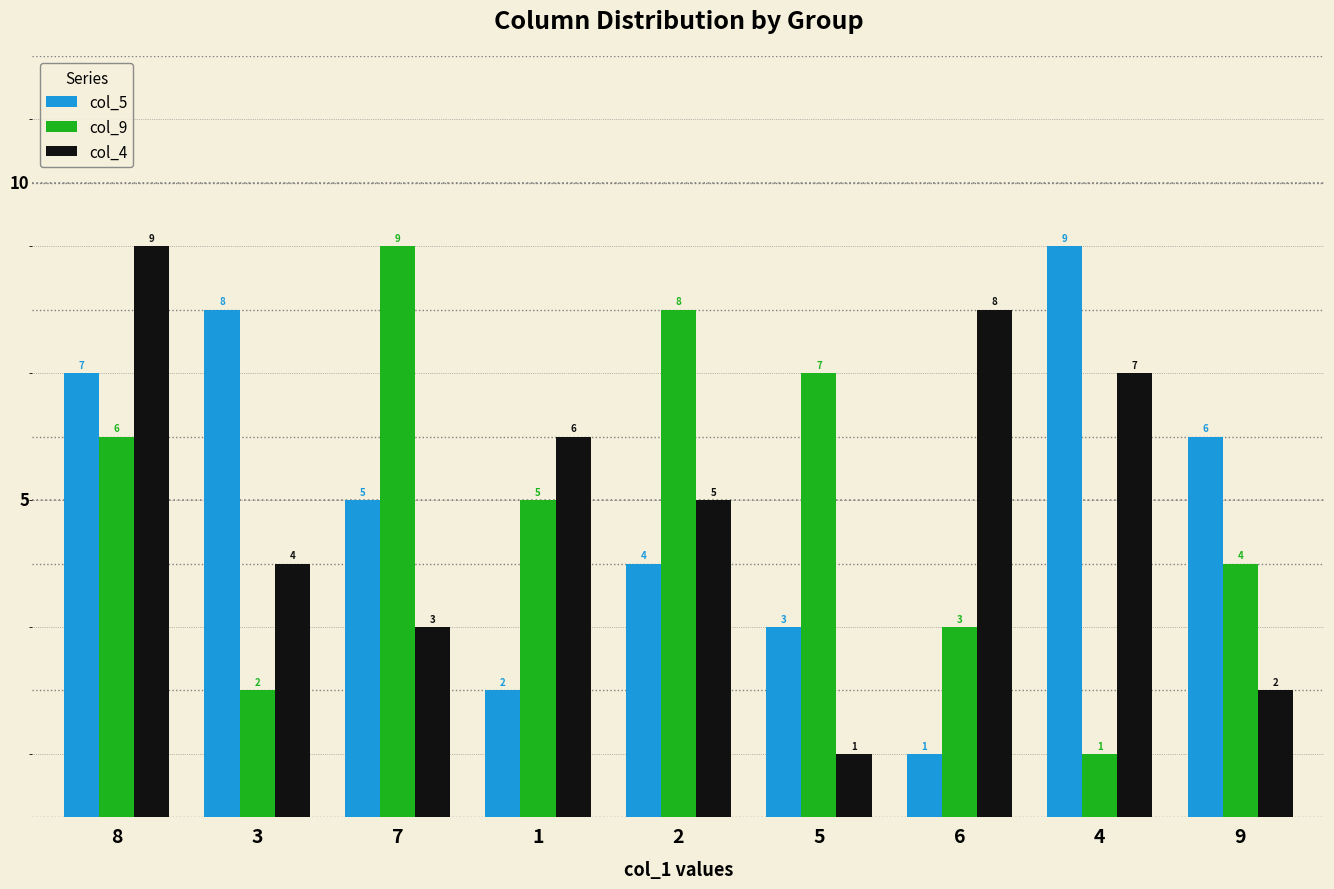

How many values in the col_5 series are below 5?

4